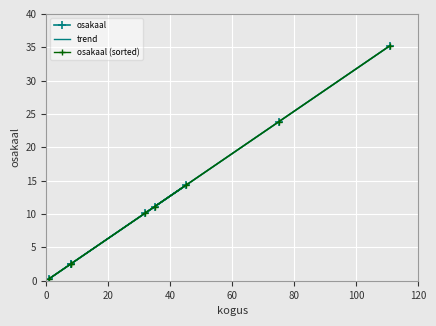

List the labels in order of value, largest first.

111, 75, 45, 35, 32, 8, 8, 1